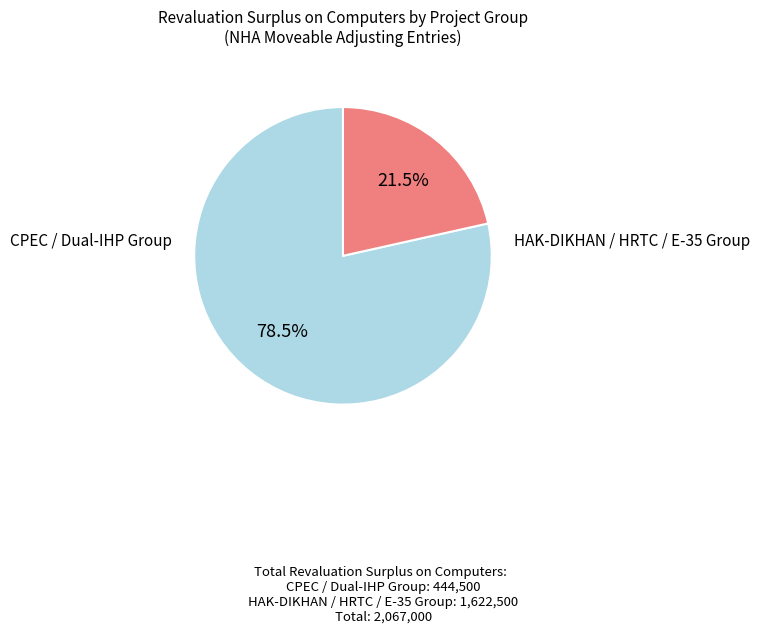

Does any single category account for the majority?

Yes